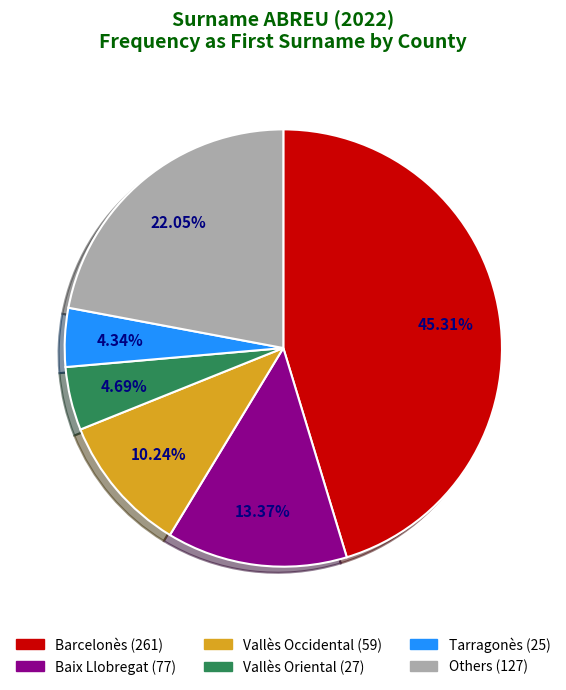

How many segments does this pie chart have?

6